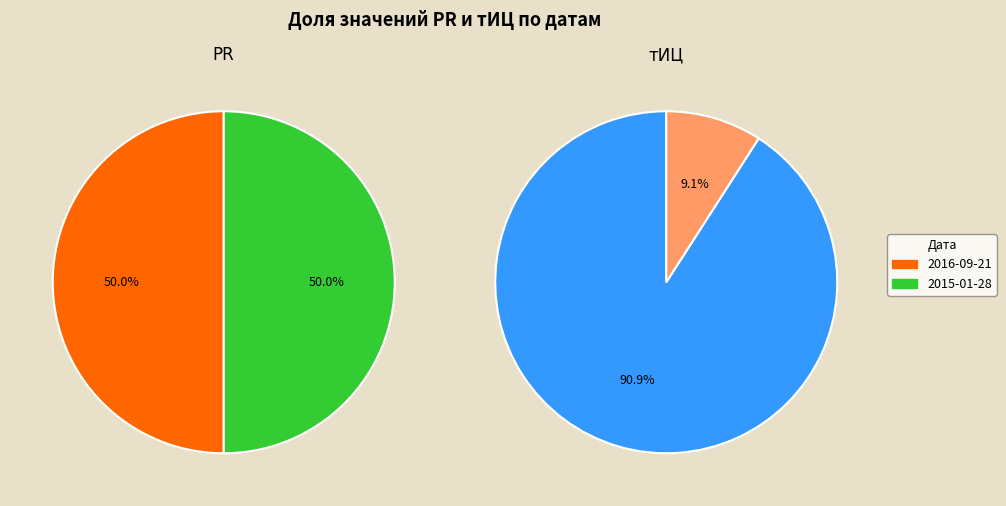

Rank the series at 2015-01-28 from lowest to highest value.

PR, тИЦ